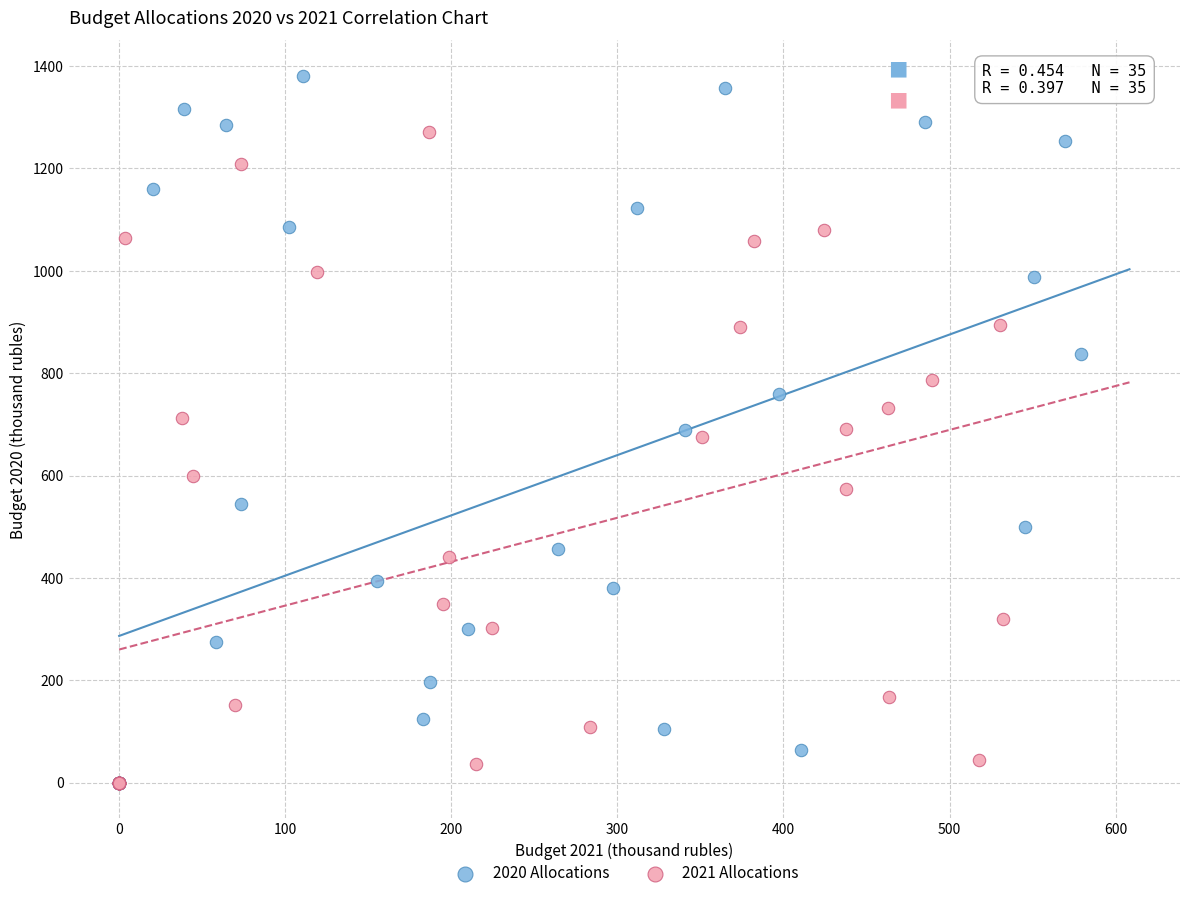

Which series reaches the maximum Y coordinate?

2020 Allocations